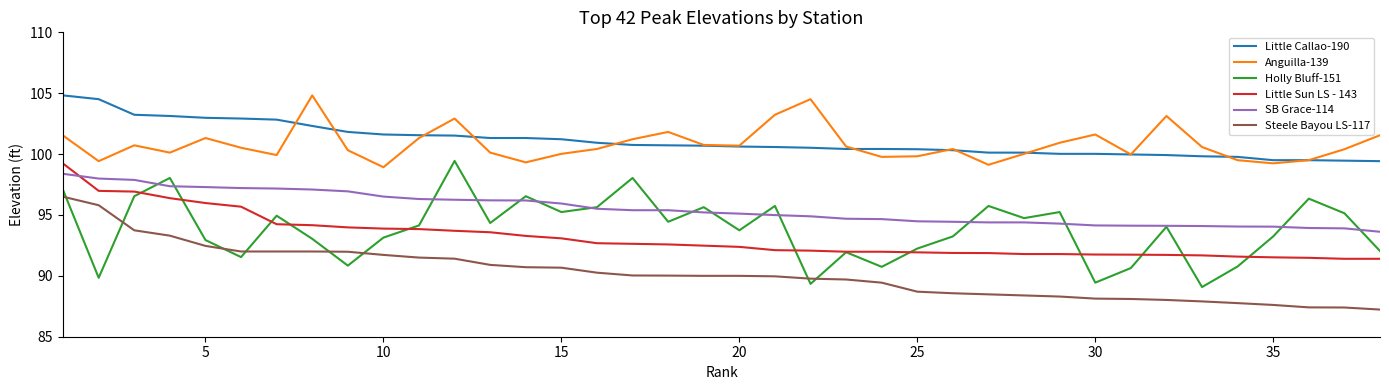

What is the minimum value for Little Sun LS - 143?

91.4